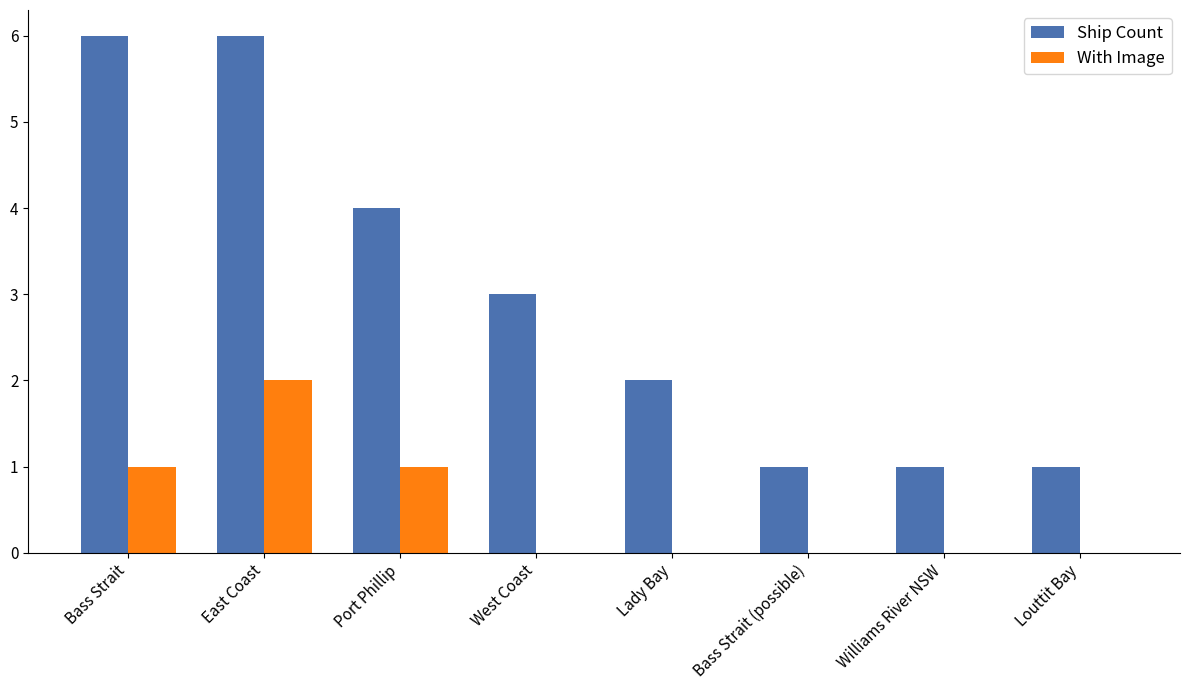

What is the maximum value for Ship Count?

6